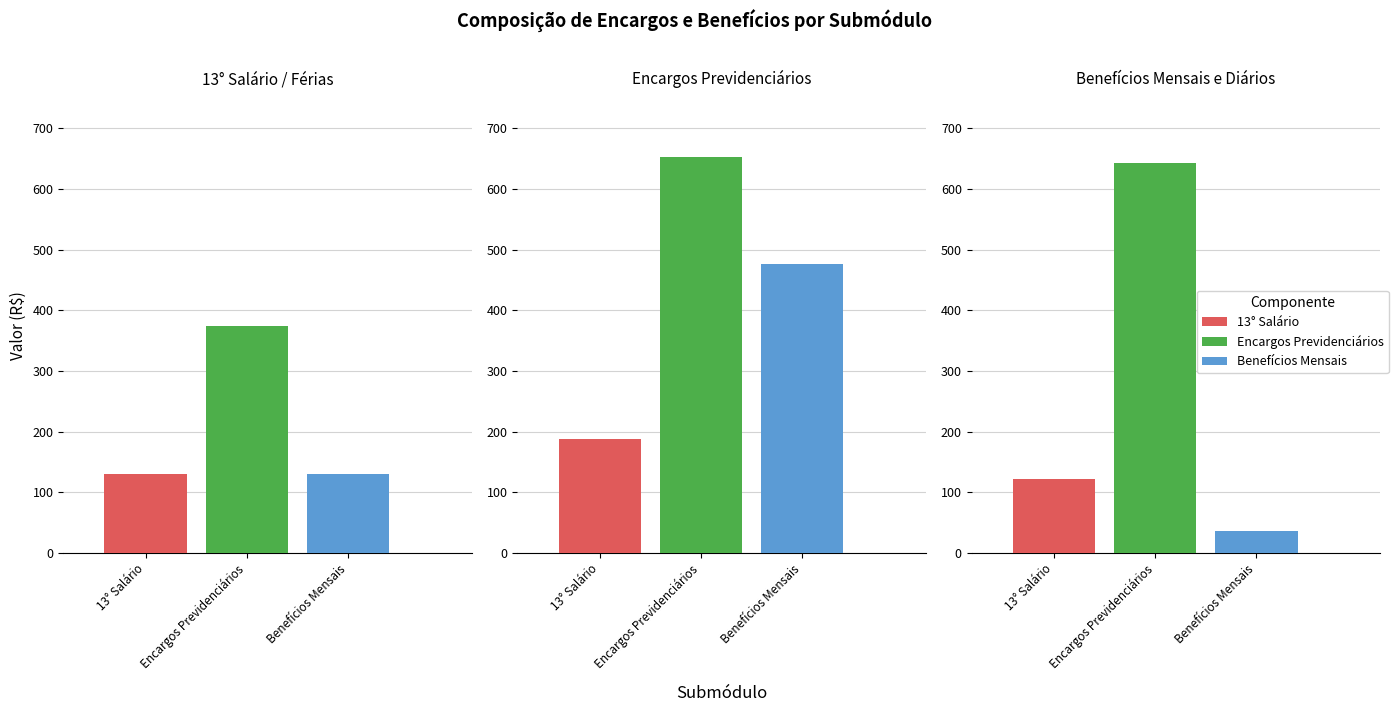

Where does the Benefícios Mensais series first go above 130?

13° Salário / Férias